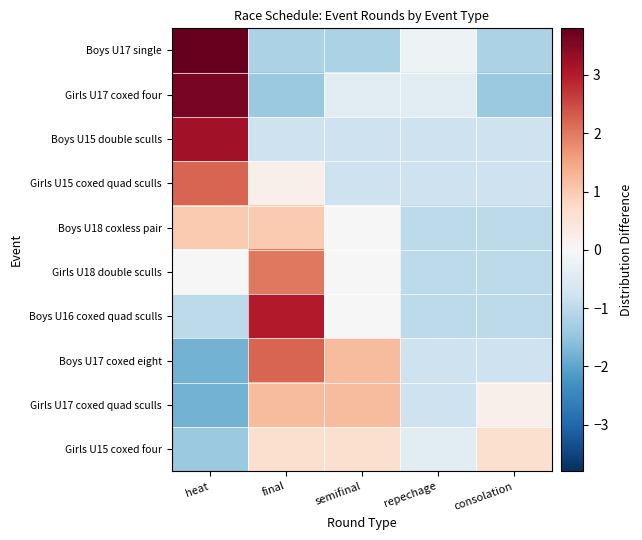

Reading left to right, transcribe all the data shown in this chart.

Boys U17 single: heat=3.8	final=-1.2	semifinal=-1.2	repechage=-0.2	consolation=-1.2
Girls U17 coxed four: heat=3.6	final=-1.4	semifinal=-0.4	repechage=-0.4	consolation=-1.4
Boys U15 double sculls: heat=3.2	final=-0.8	semifinal=-0.8	repechage=-0.8	consolation=-0.8
Girls U15 coxed quad sculls: heat=2.2	final=0.2	semifinal=-0.8	repechage=-0.8	consolation=-0.8
Boys U18 coxless pair: heat=1.0	final=1.0	semifinal=0.0	repechage=-1.0	consolation=-1.0
Girls U18 double sculls: heat=0.0	final=2.0	semifinal=0.0	repechage=-1.0	consolation=-1.0
Boys U16 coxed quad sculls: heat=-1.0	final=3.0	semifinal=0.0	repechage=-1.0	consolation=-1.0
Boys U17 coxed eight: heat=-1.8	final=2.2	semifinal=1.2	repechage=-0.8	consolation=-0.8
Girls U17 coxed quad sculls: heat=-1.8	final=1.2	semifinal=1.2	repechage=-0.8	consolation=0.2
Girls U15 coxed four: heat=-1.4	final=0.6	semifinal=0.6	repechage=-0.4	consolation=0.6